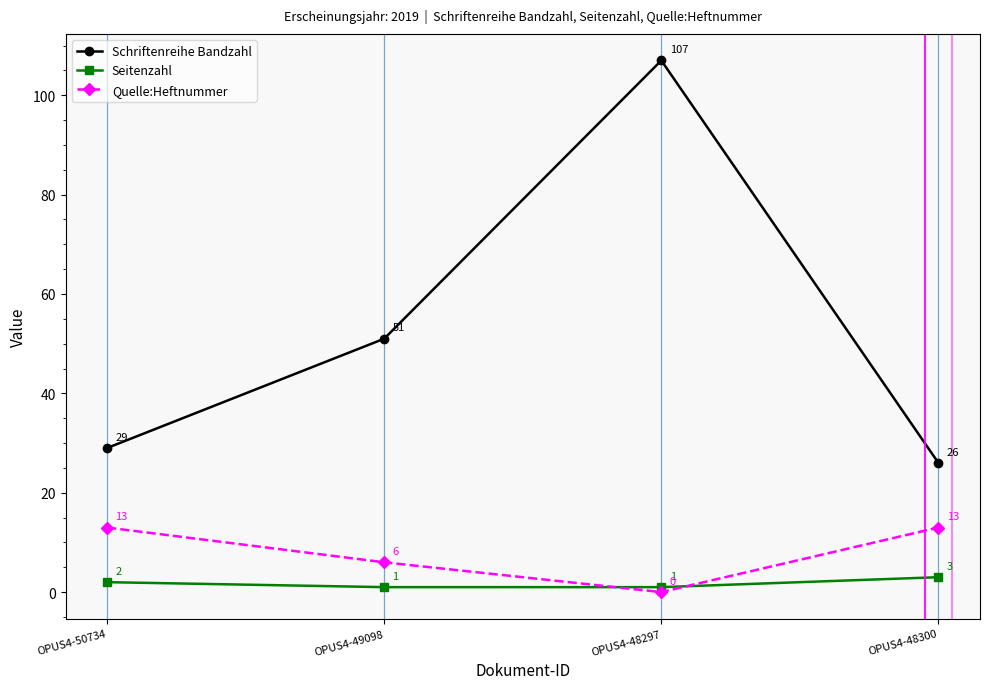

The value of Seitenzahl at OPUS4-48297 is 1. True or false?

True